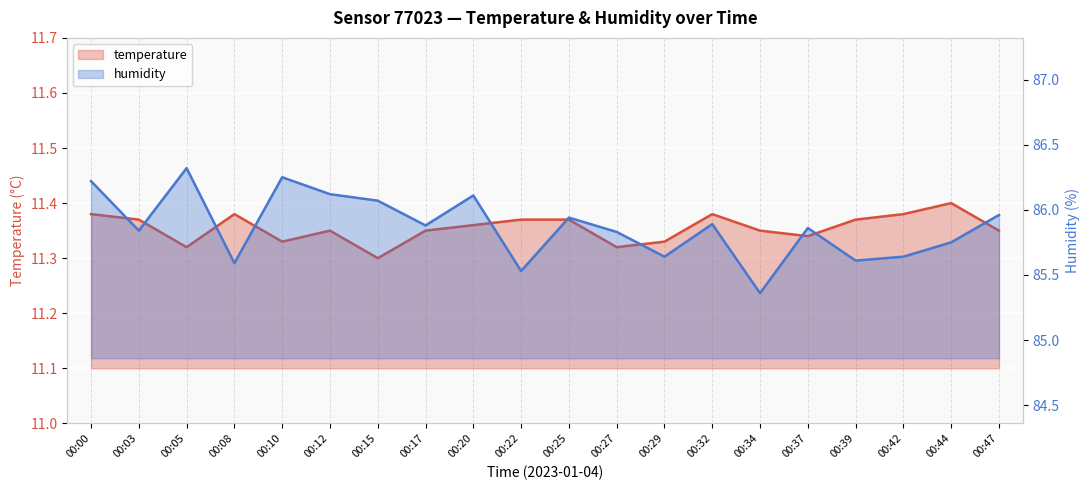

True or false: humidity and temperature cross at least once.

False